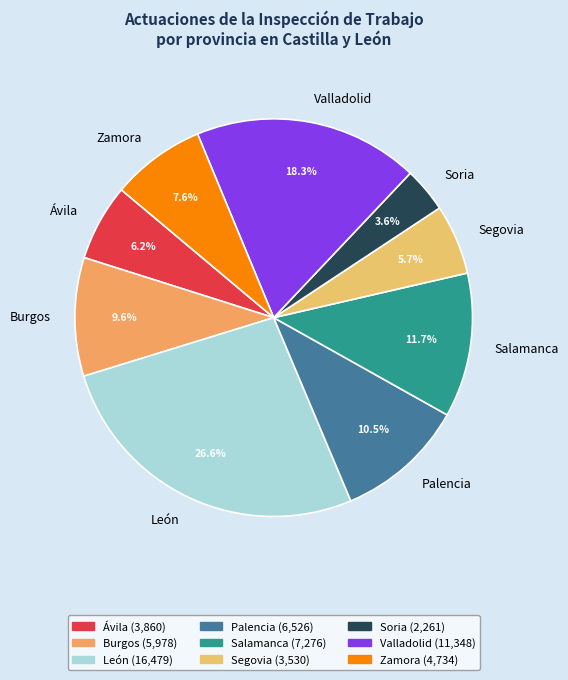

To the nearest percent, what portion does Zamora represent?

8%